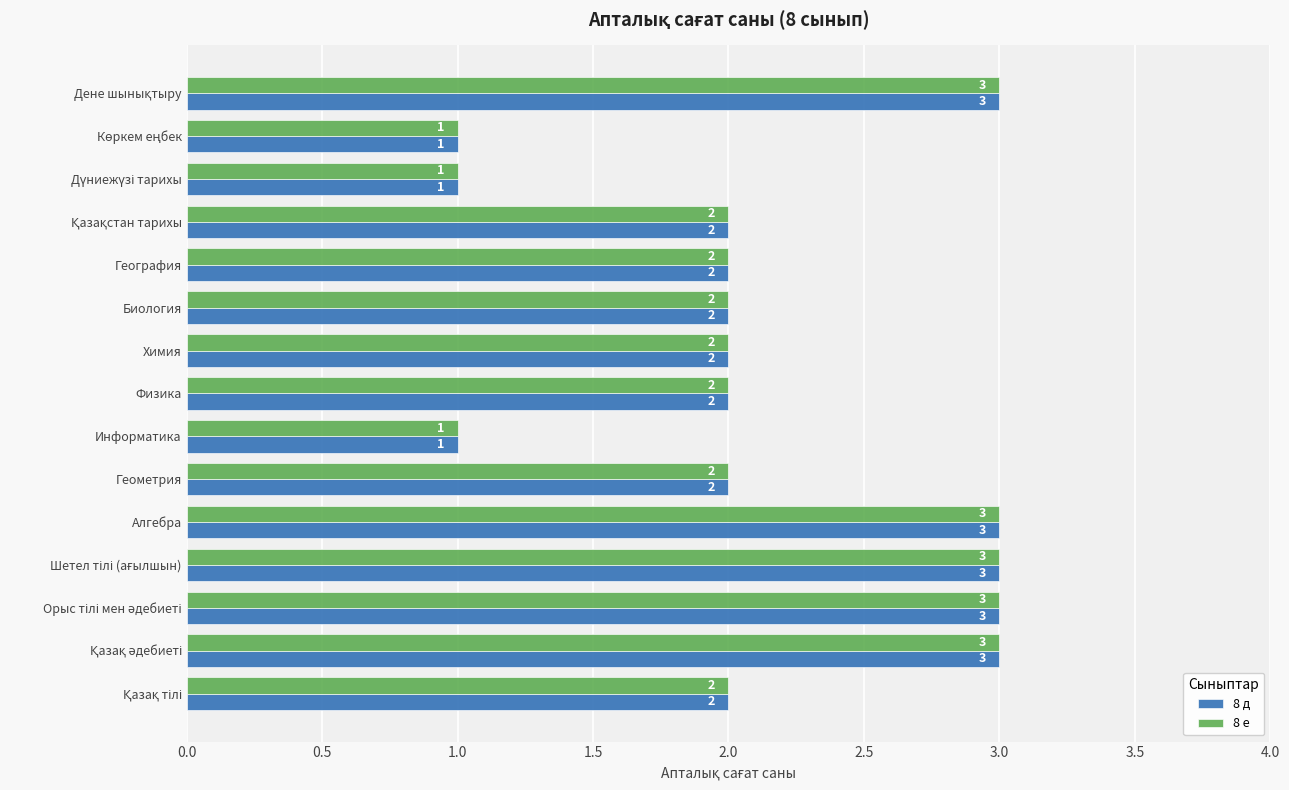

Count the 8 д values in the range 2 to 3.

12